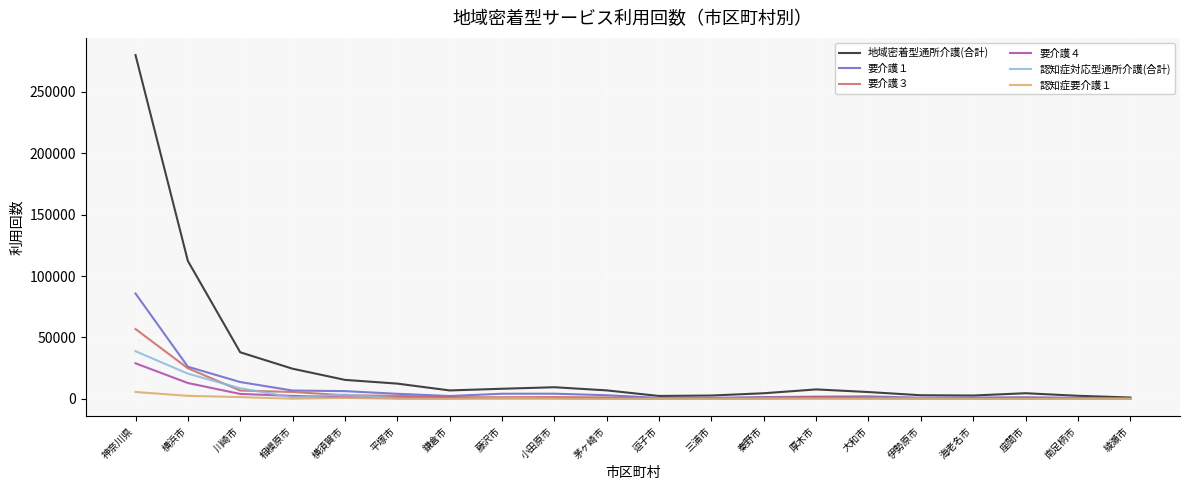

Which category has the highest value across all series?

神奈川県